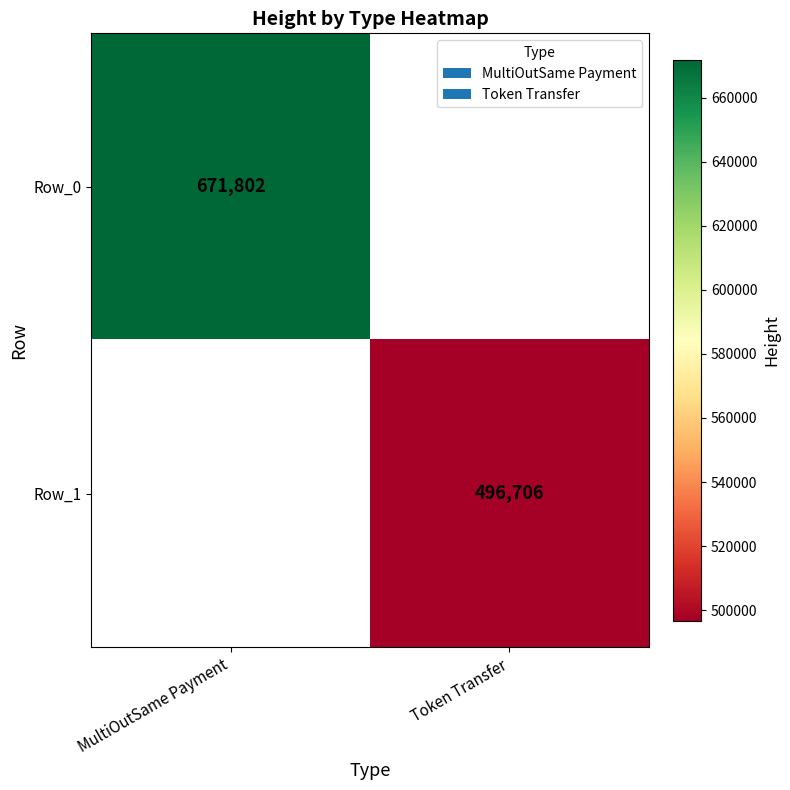

The Row_0 series shows 1059816.5 at MultiOutSame Payment. True or false?

False